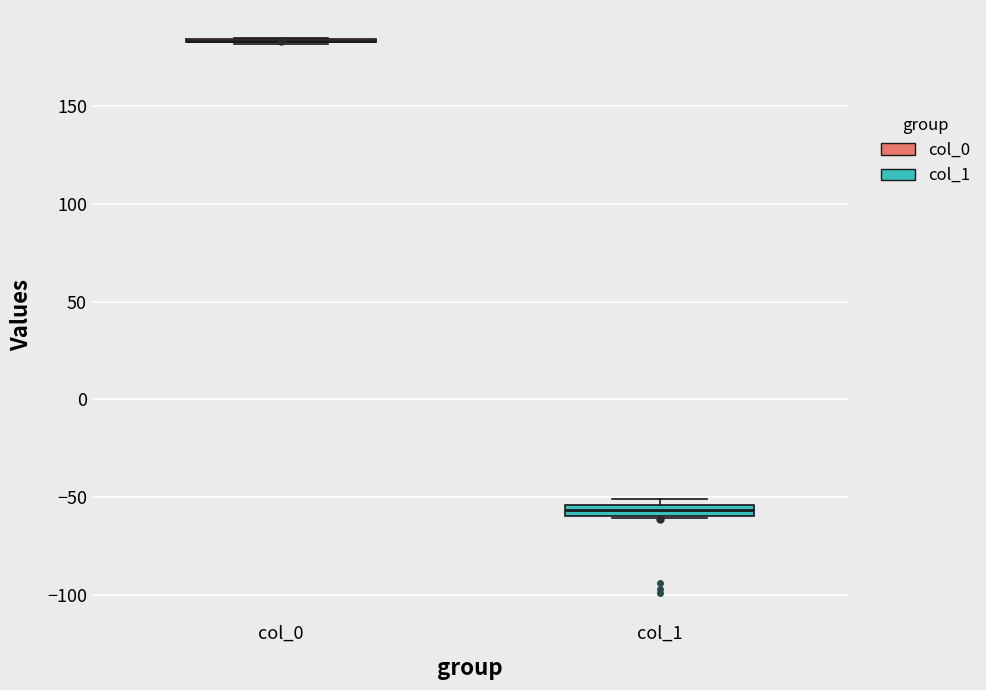

Where is the lower edge of the box for col_1 on the y-axis? The values are not printed on the chart, so give them approximately, as read against the axis.

-60